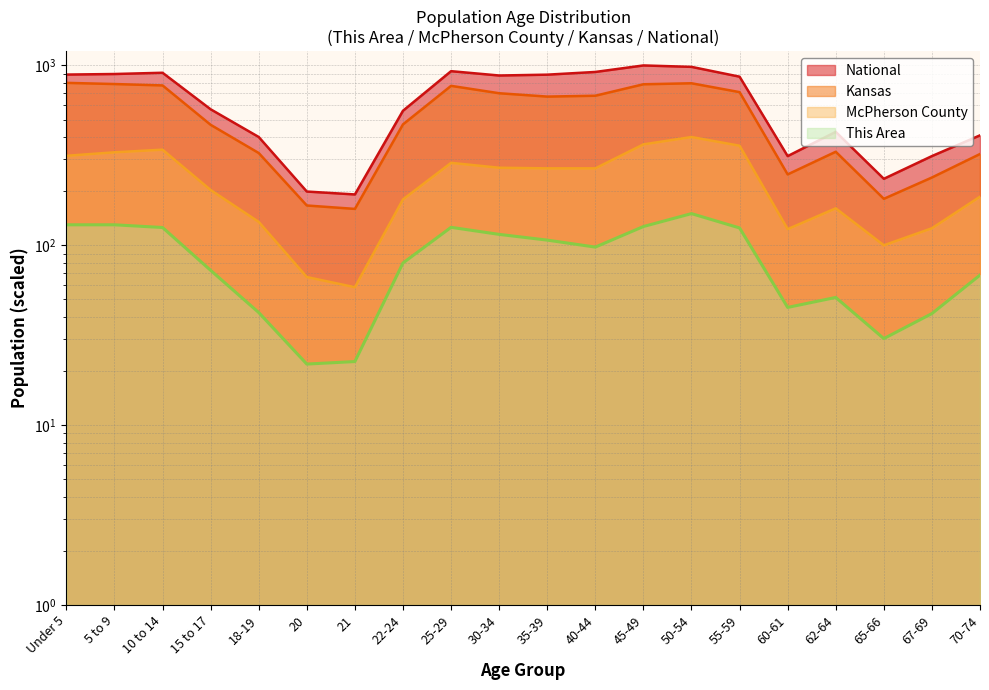

True or false: Kansas has more than 1 points higher than both neighbors.

True